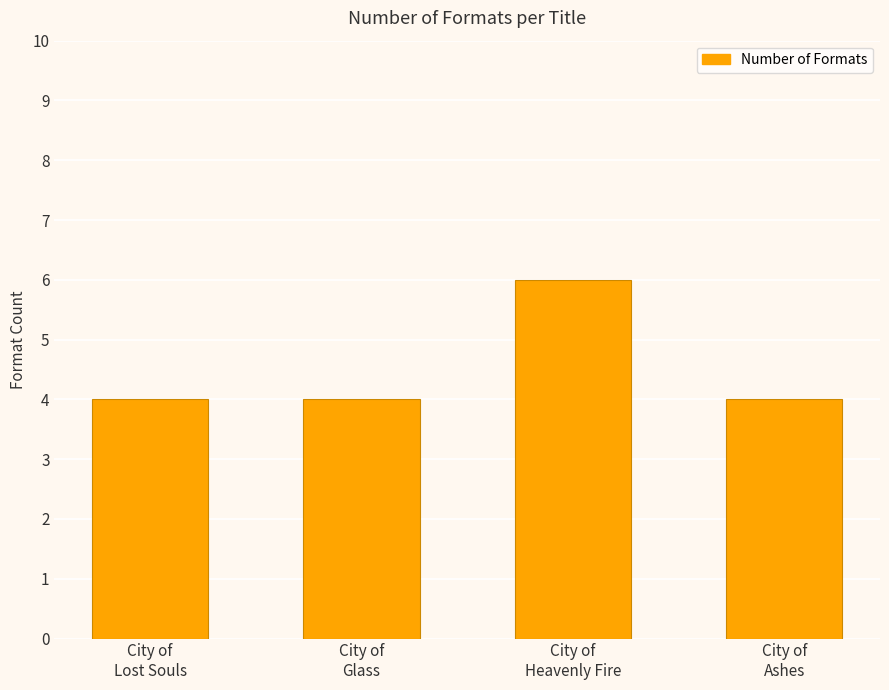

Which has a higher value, City of
Glass or City of
Heavenly Fire?

City of
Heavenly Fire